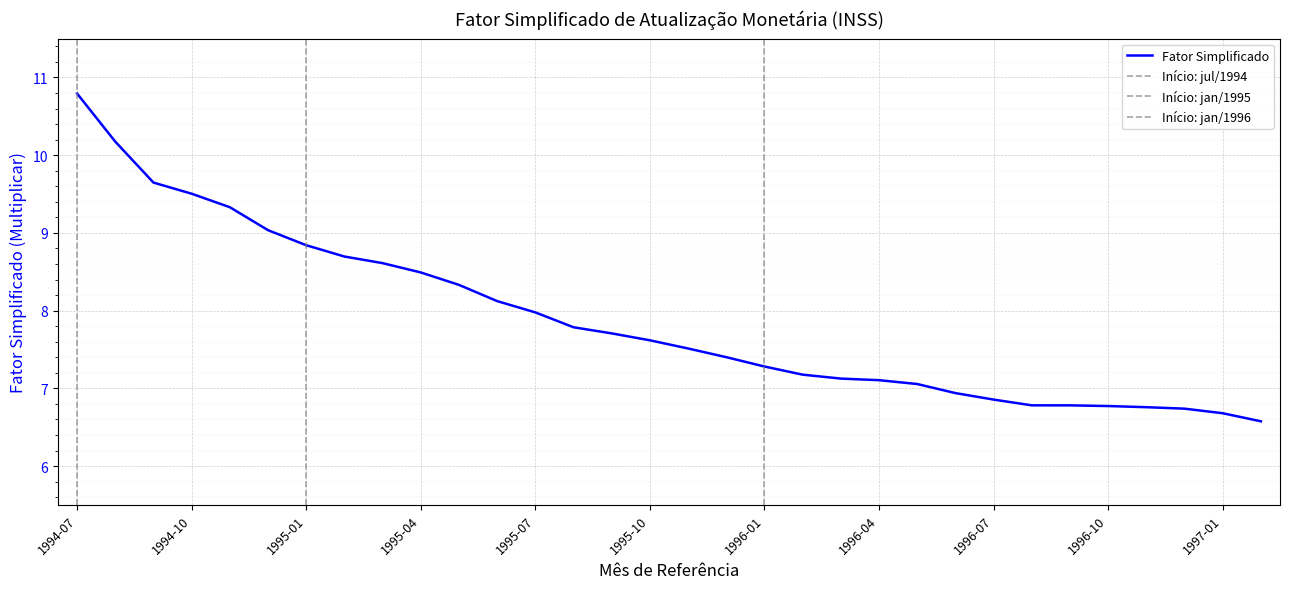

What is the minimum value shown in the chart?

6.6